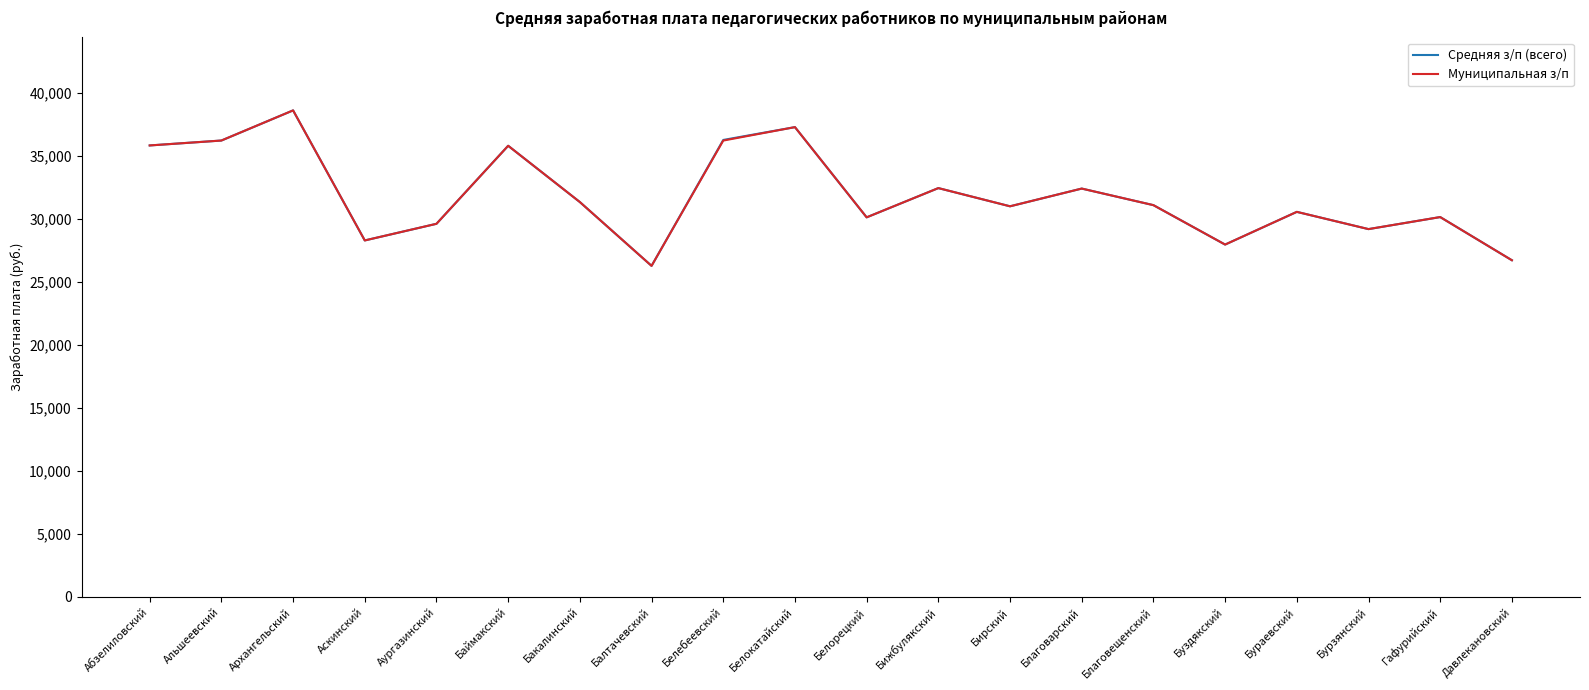

The Муниципальная з/п series shows 36225.7 at Альшеевский. True or false?

True